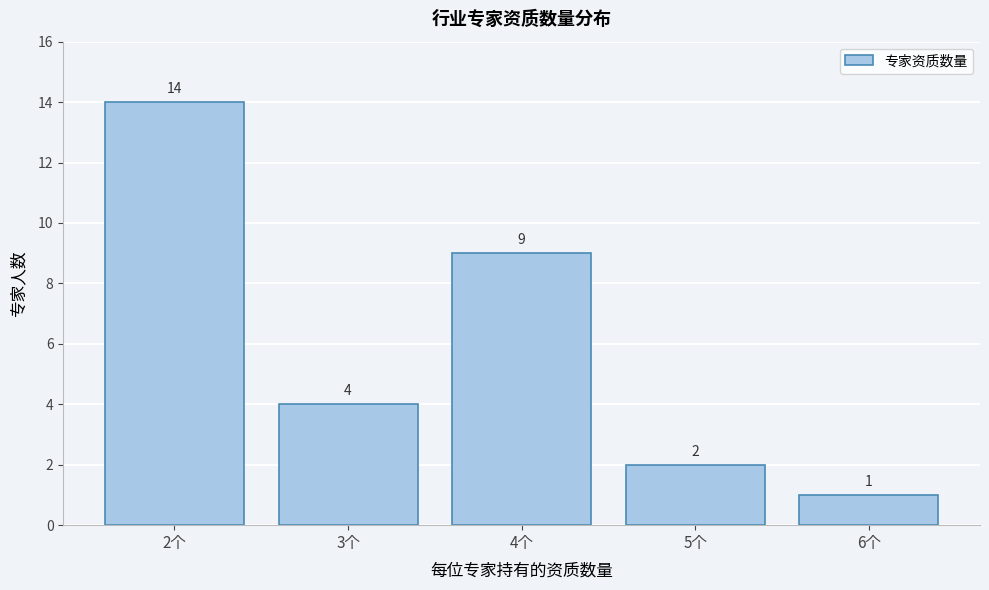

Reading left to right, transcribe this chart: for each bar, give the range it covers on the x-axis and its height.

1.5 to 2.5: 14
2.5 to 3.5: 4
3.5 to 4.5: 9
4.5 to 5.5: 2
5.5 to 6.5: 1